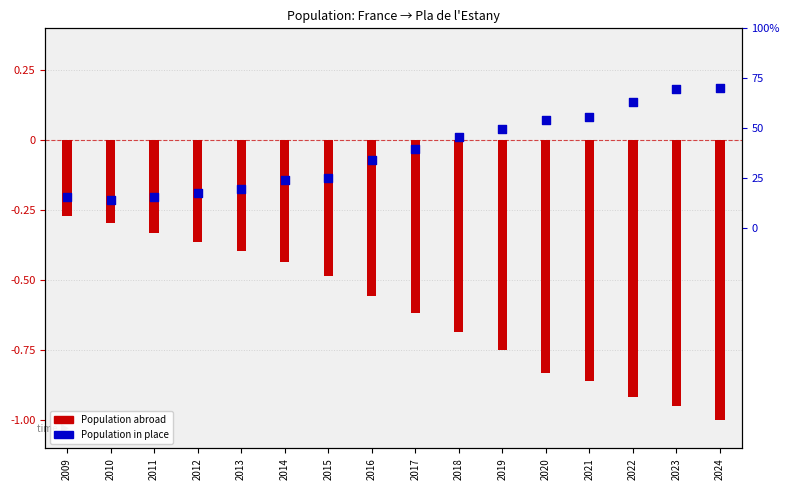

Which series reaches the minimum Y coordinate?

Population residing abroad